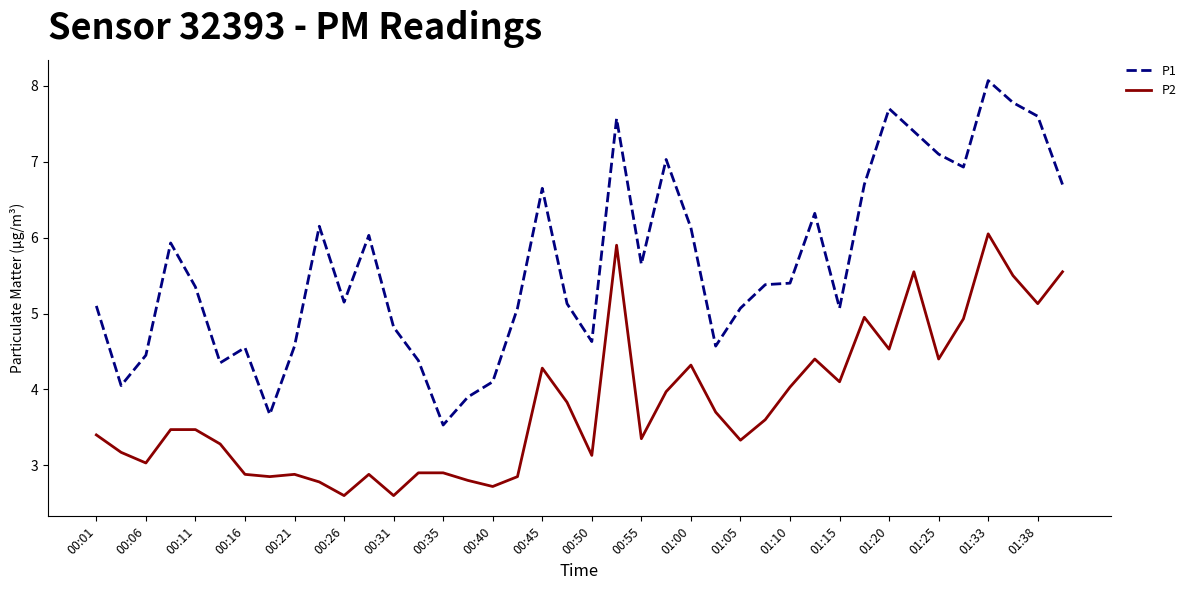

In P2, how many points are lower than both neighbors (excluding endpoints)?

12